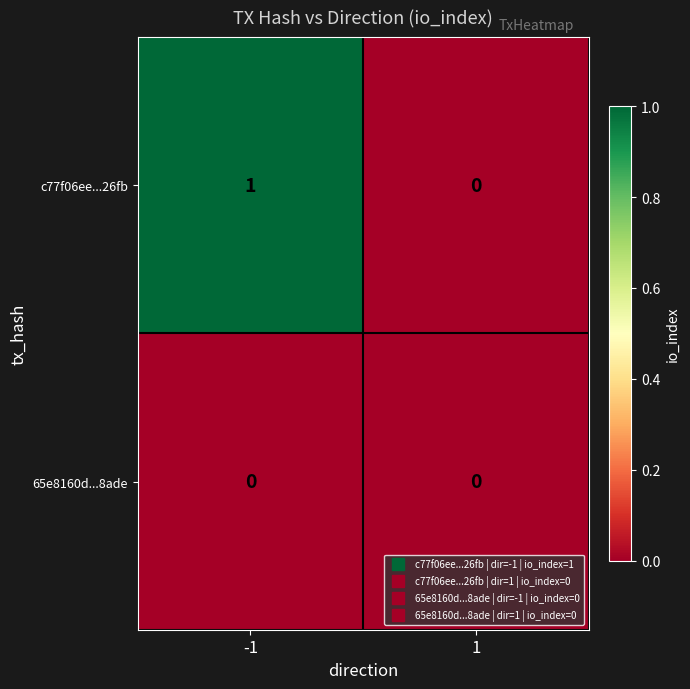

Which series has the largest total across all categories?

c77f06ee...26fb